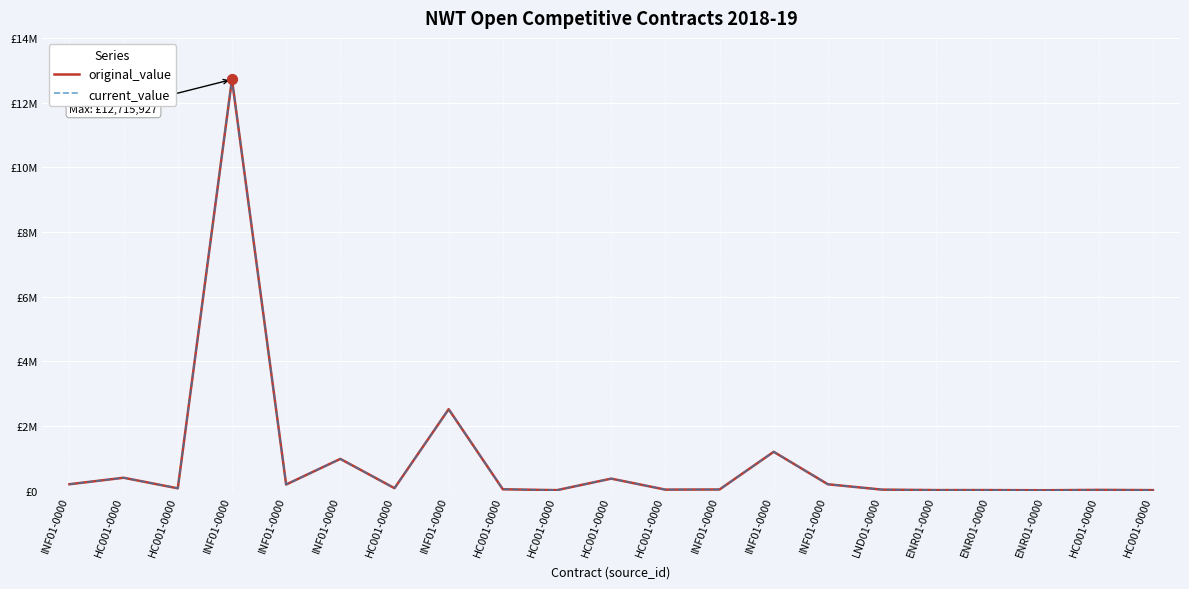

Is the value of current_value at HC001-0000 greater than the value of original_value at INF01-0000?

Yes